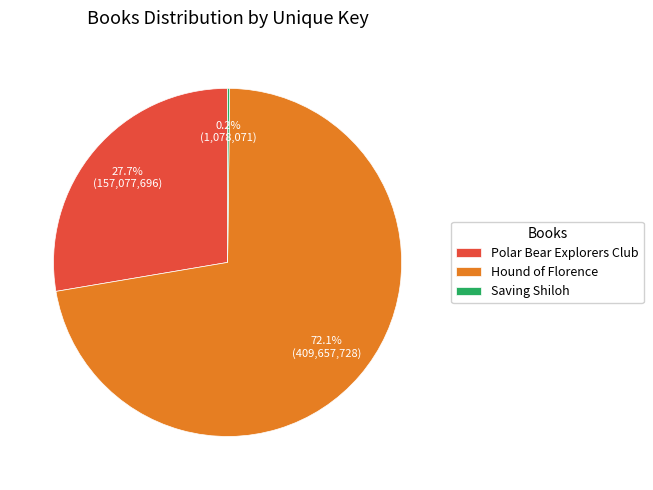

To the nearest percent, what is the average slice percentage?

33%